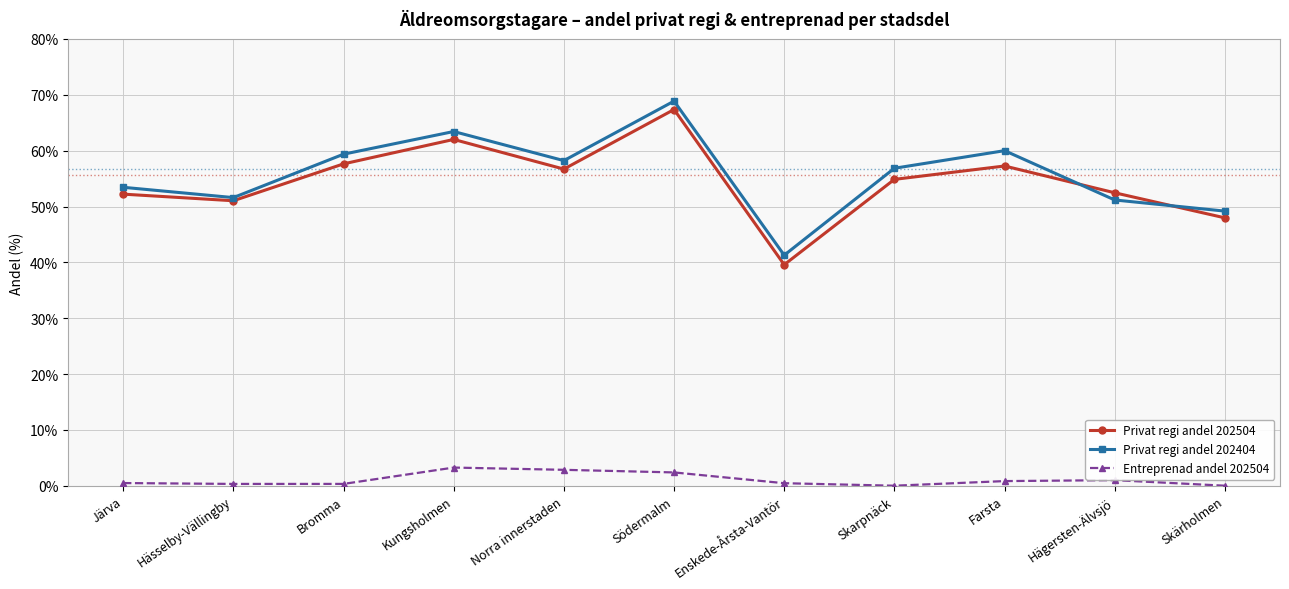

True or false: Entreprenad andel 202504 and Privat regi andel 202404 cross at least once.

False